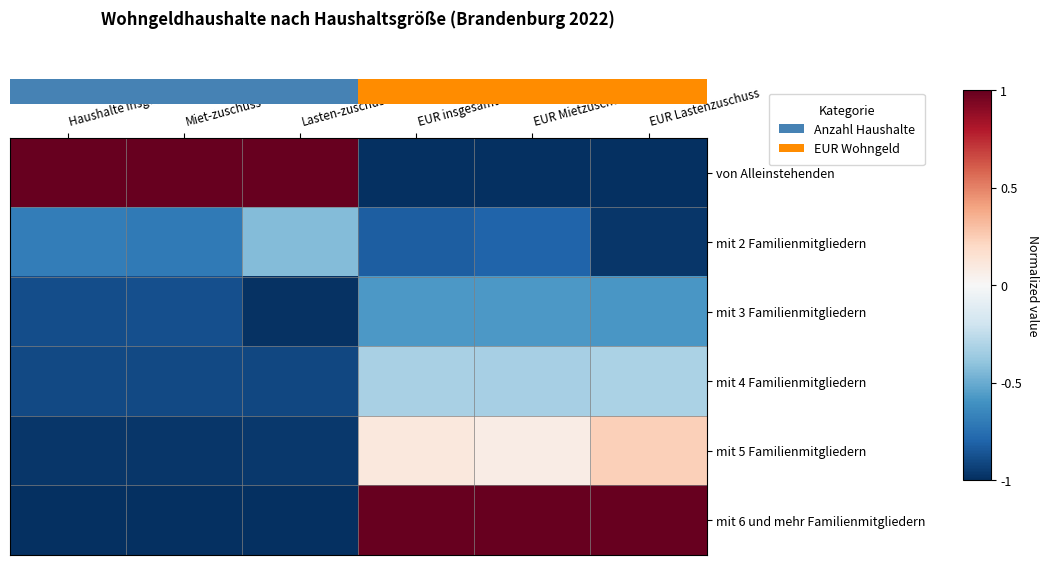

How many categories are shown in the chart?

6